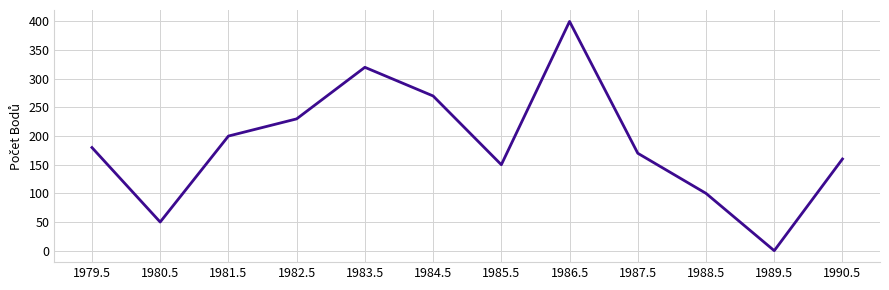

What is the change in value from 1985.5 to 1987.5?

+20